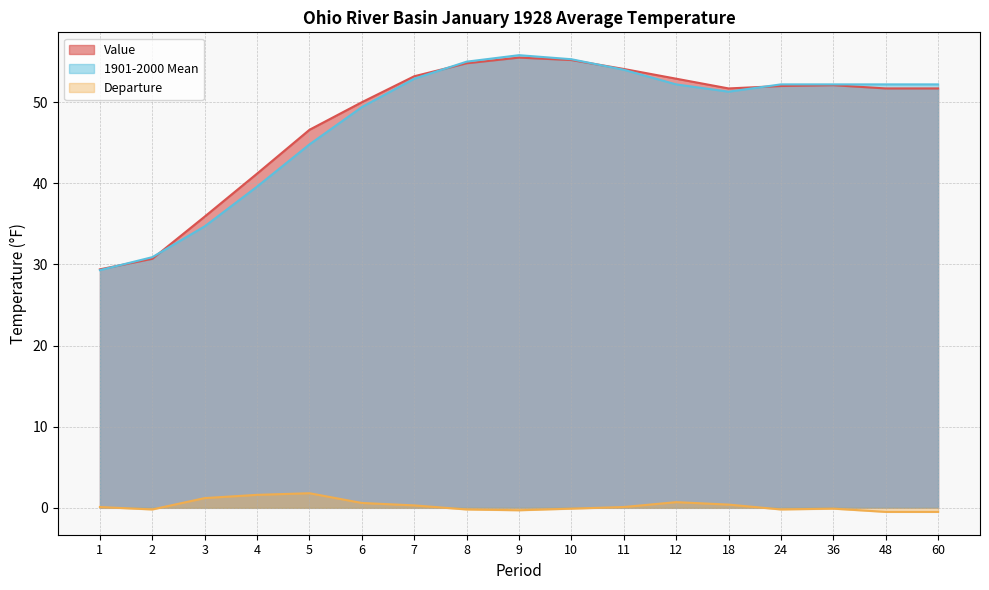

Which series has the widest spread of values?

1901-2000 Mean